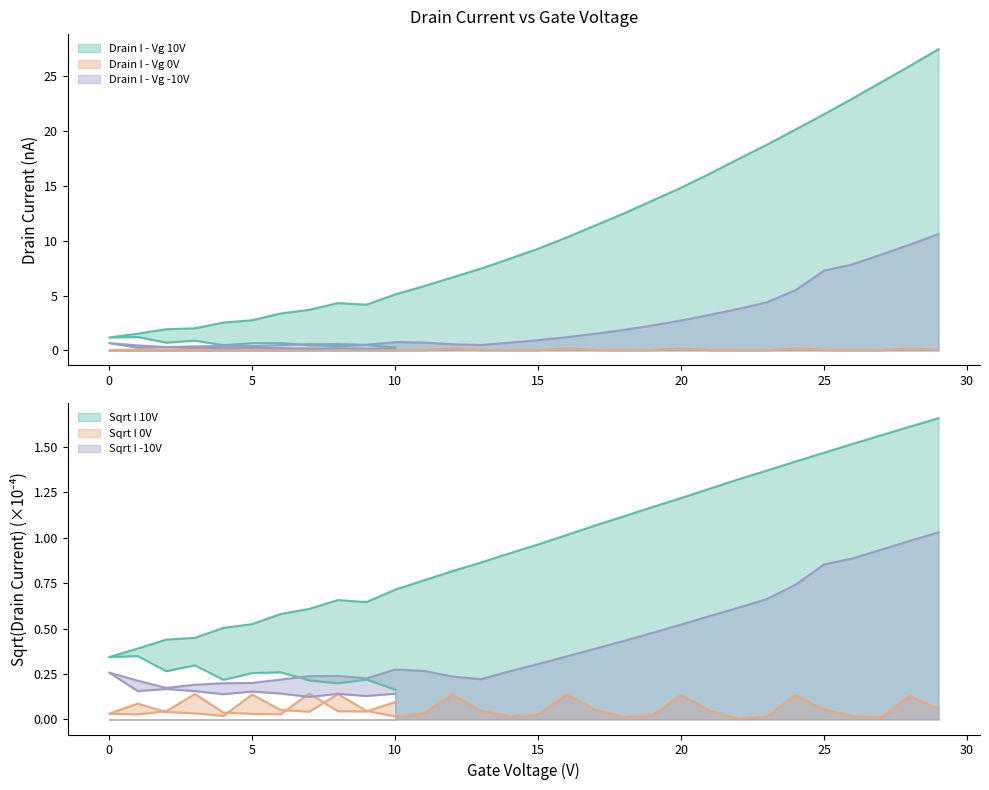

The Sqrt I 10V series shows 2.5 at 25. True or false?

False